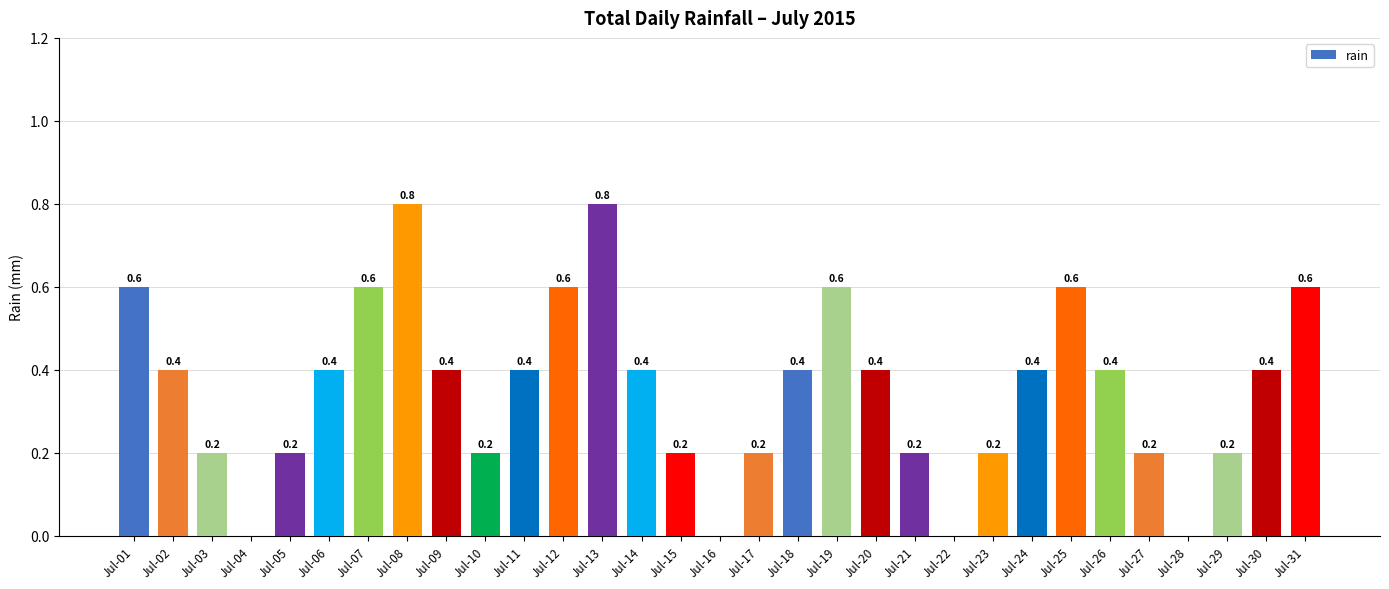

What is the change in value from Jul-04 to Jul-11?

+0.4